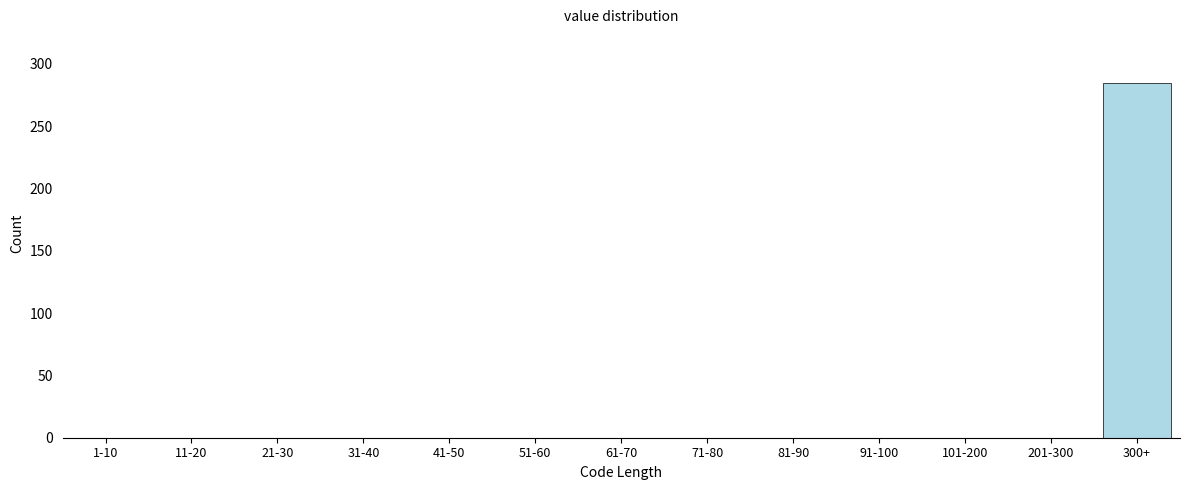

Reading right to left, list all the values displayed in this chart.

300+=285	201-300=0	101-200=0	91-100=0	81-90=0	71-80=0	61-70=0	51-60=0	41-50=0	31-40=0	21-30=0	11-20=0	1-10=0